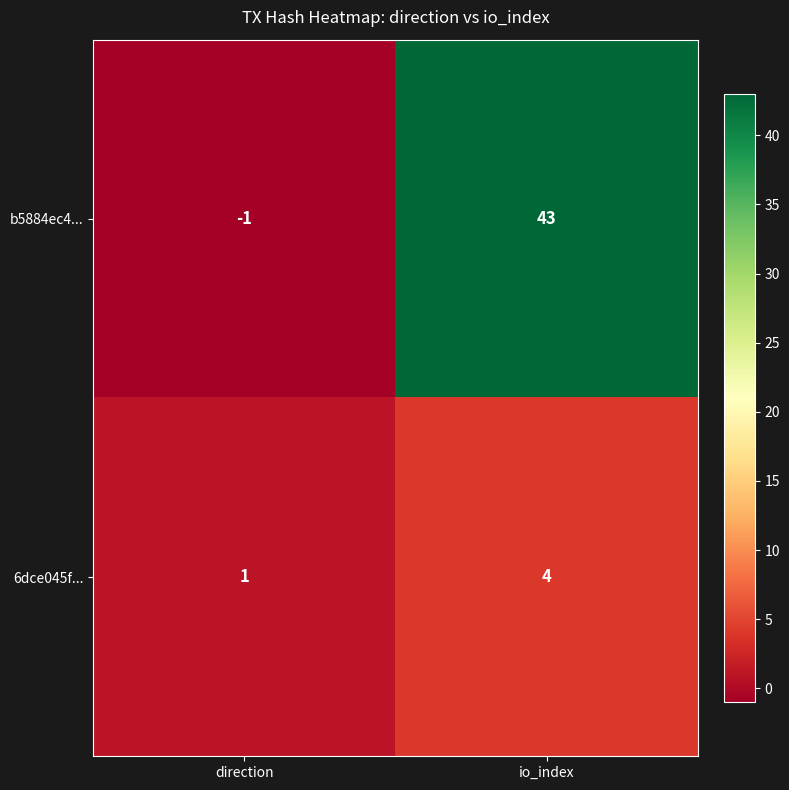

List the labels in order of b5884ec4... value, smallest first.

direction, io_index